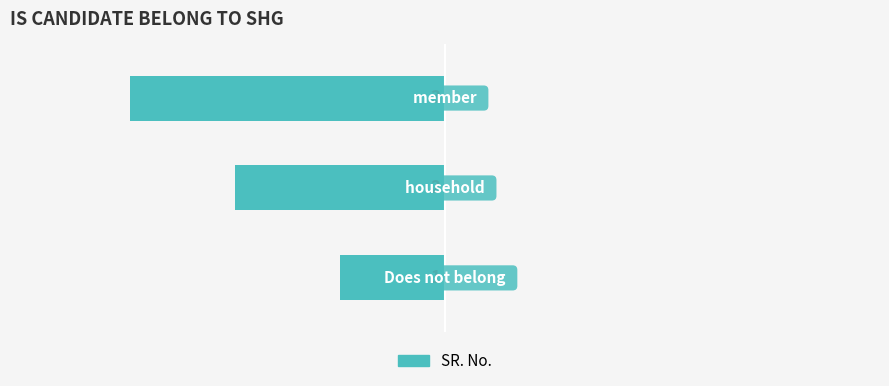

Does the chart contain any negative values?

Yes